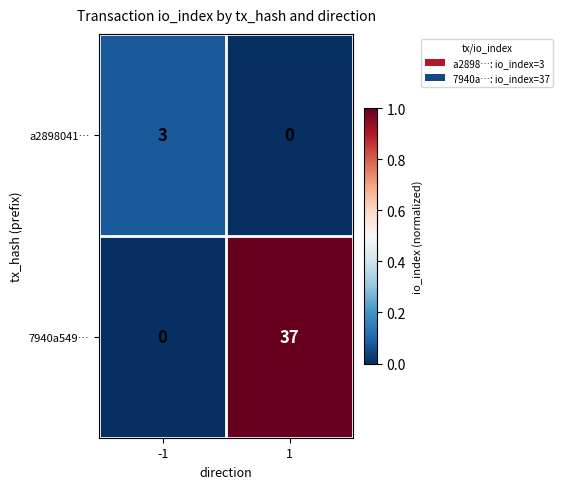

What is the spread (max minus min) of values at 1?

37